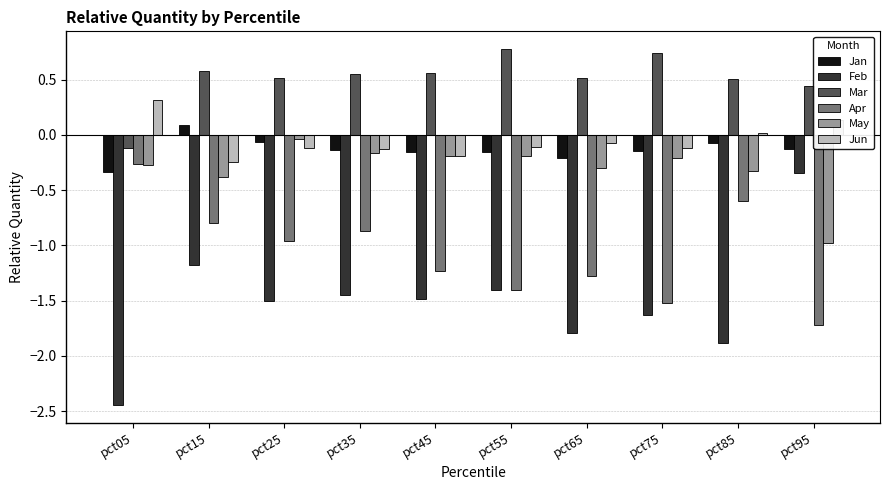

What is the difference between the second highest and minimum values in the May series?

0.8